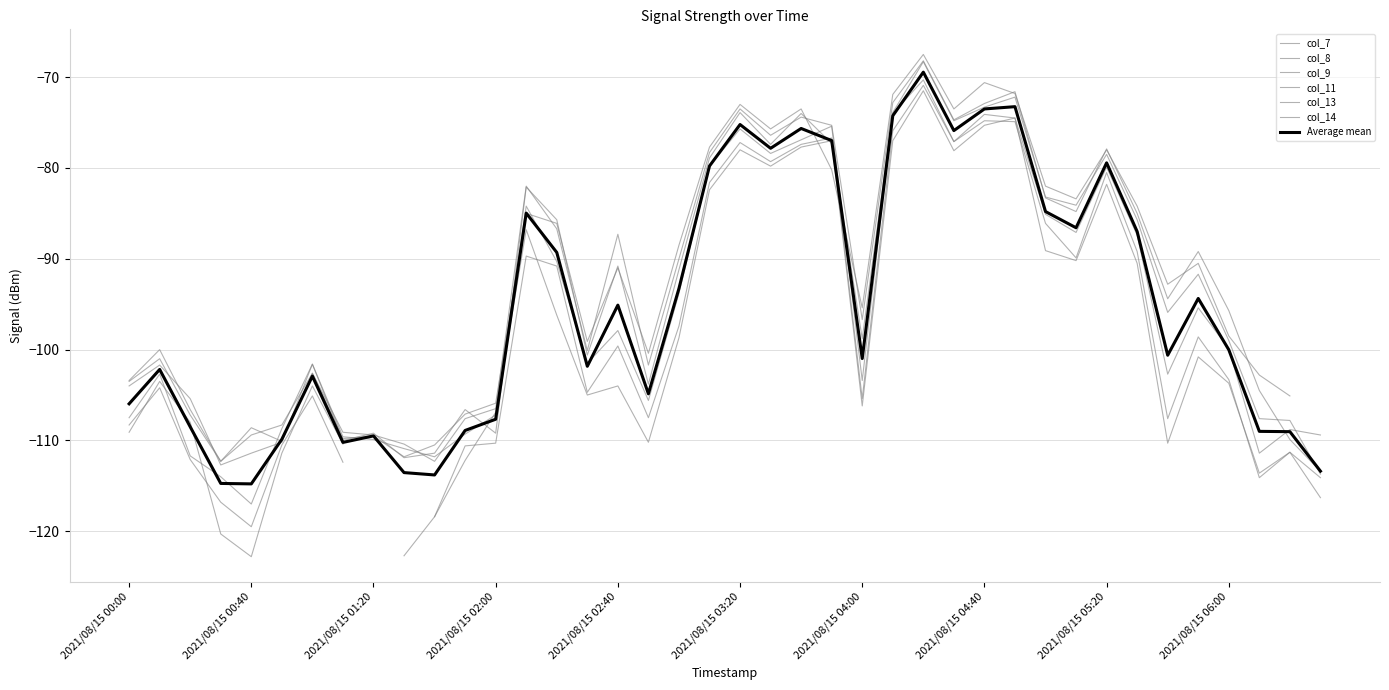

How many interior local peaks does the col_9 series have?

12